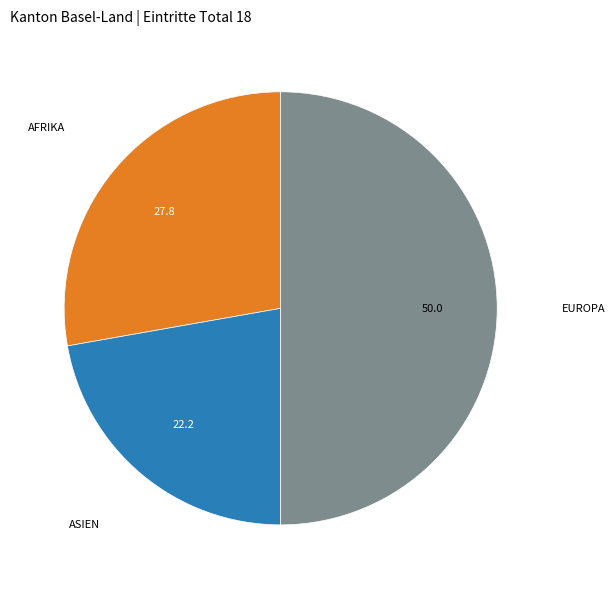

Count the number of slices in the pie.

3